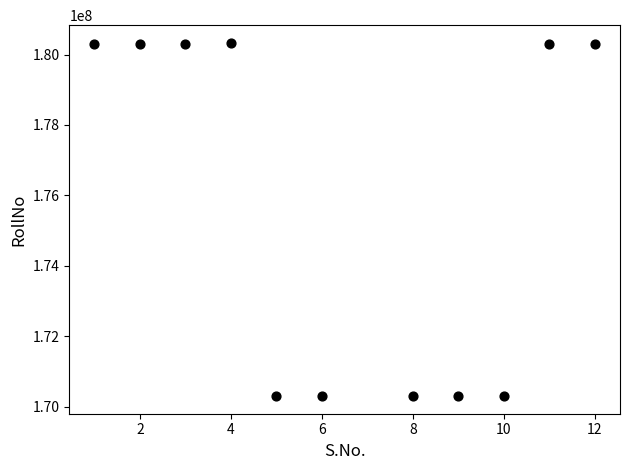

What is the range of Y values (max minus min)?

10032000